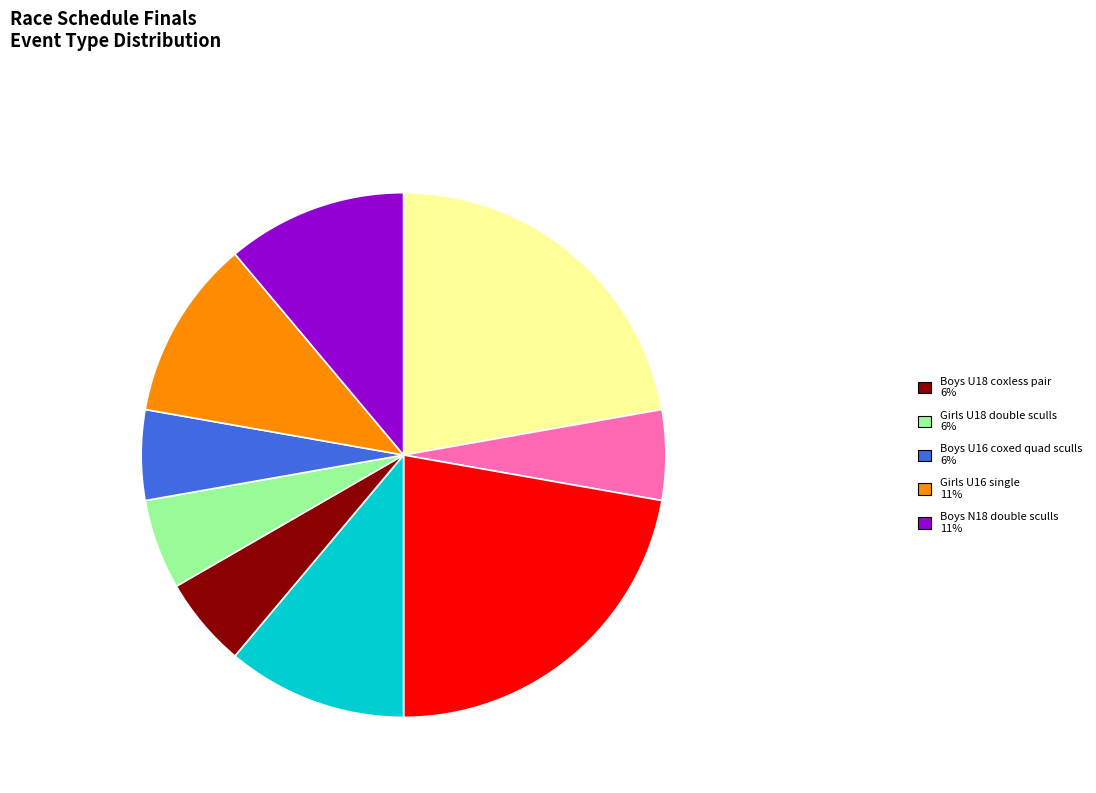

Is there a majority slice in this chart?

No